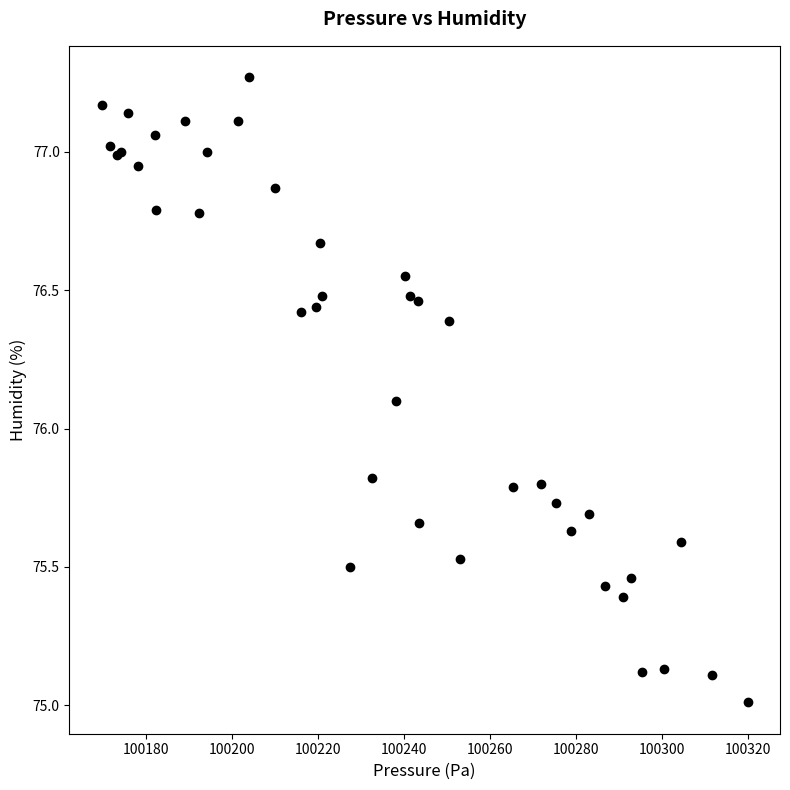

What Y value in the scatter plot is closest to 76?

76.1